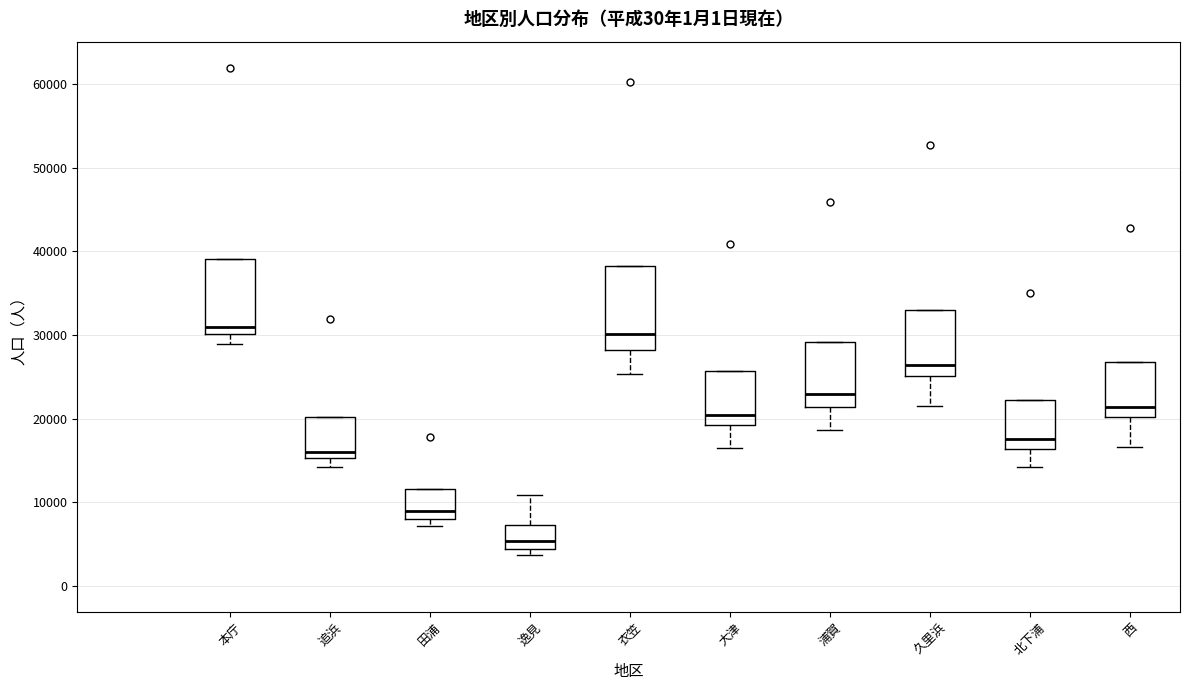

Where does the median line of the box for 西 sit on the y-axis? The values are not printed on the chart, so give them approximately, as read against the axis.

21000